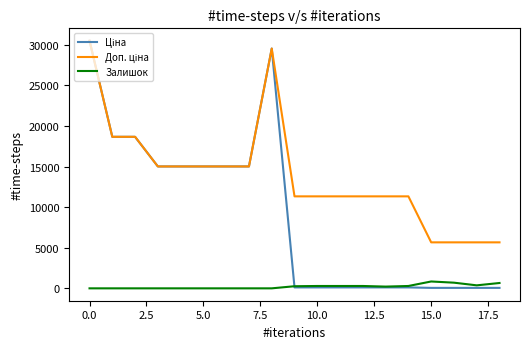

Is this an area chart (filled region under the line)?

No